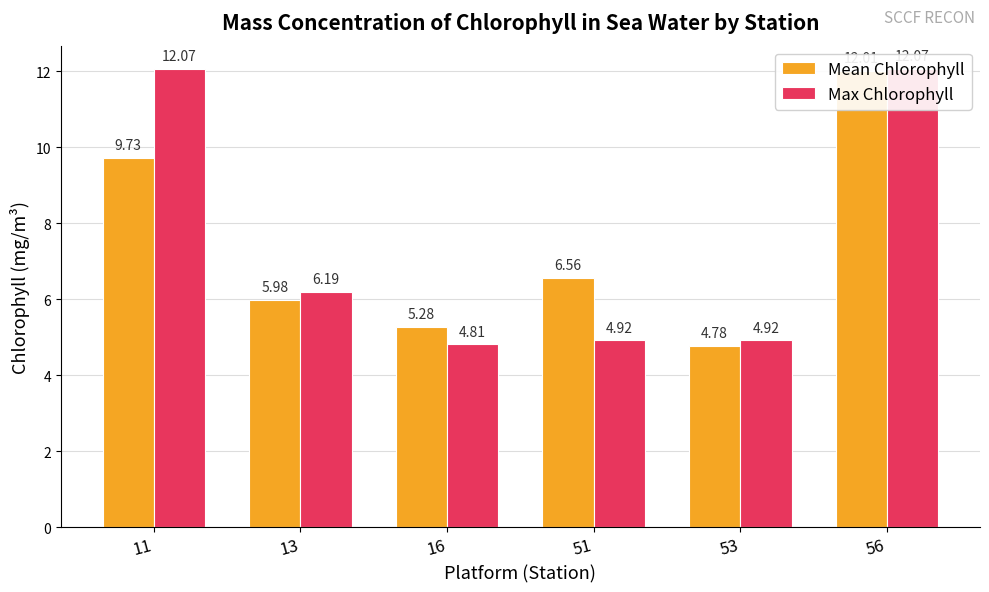

Which category has the highest value in the Mean Chlorophyll series?

56